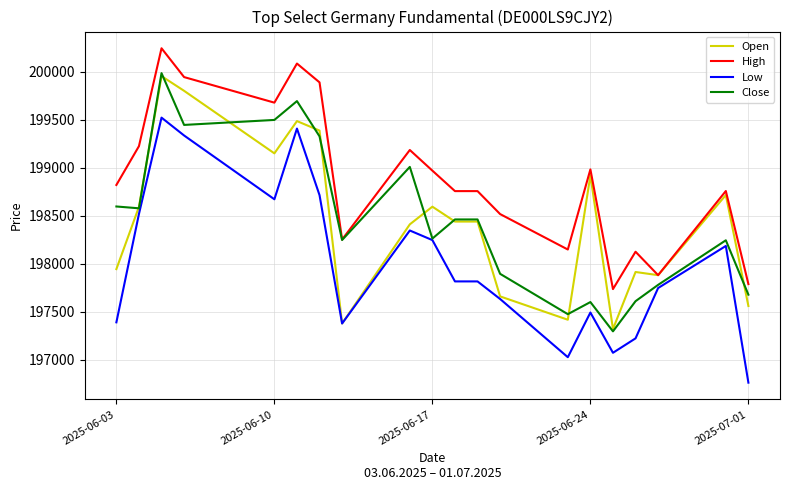

Which series has the largest total across all categories?

High